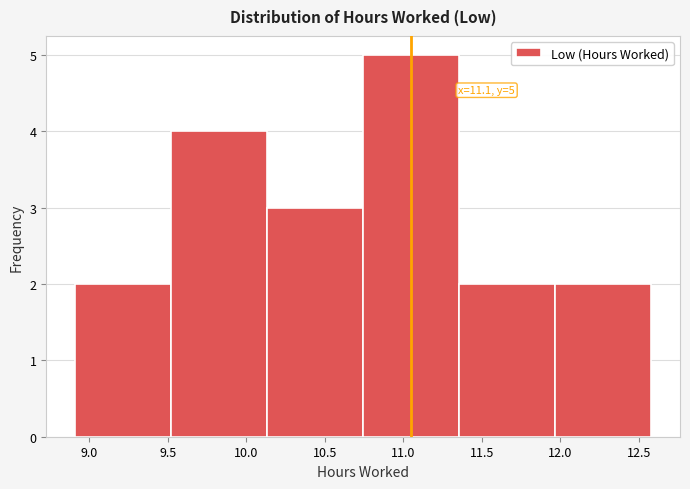

Which range on the x-axis has the tallest bar?

10.75 to 11.35